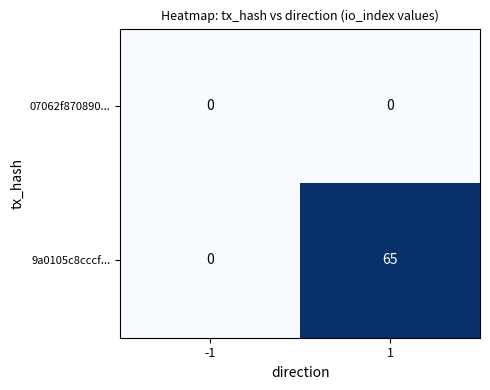

What is the difference between the 9a0105c8cccf... values at 1 and -1?

65